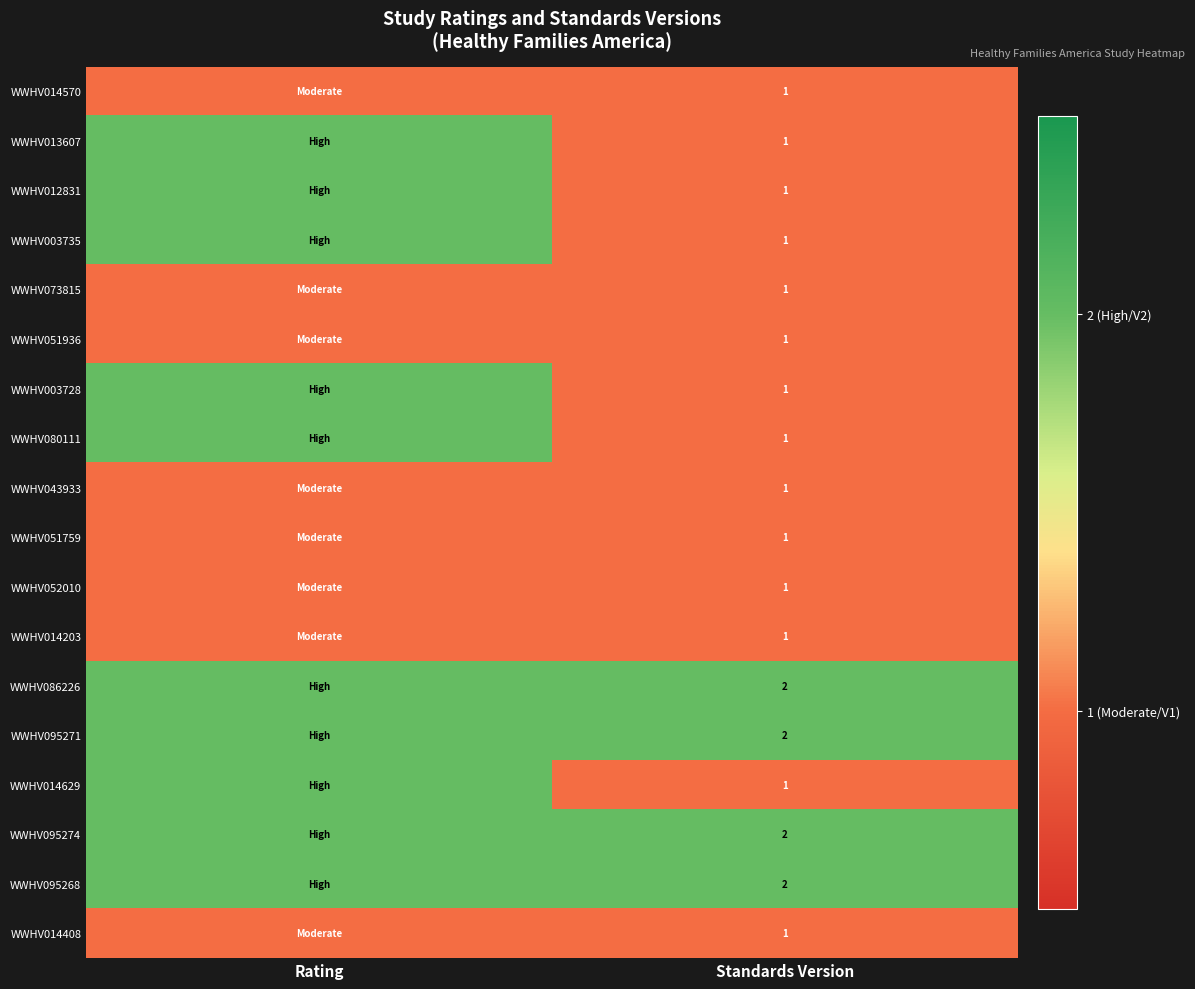

The WWHV003728 series shows 2 at Standards Version. True or false?

False